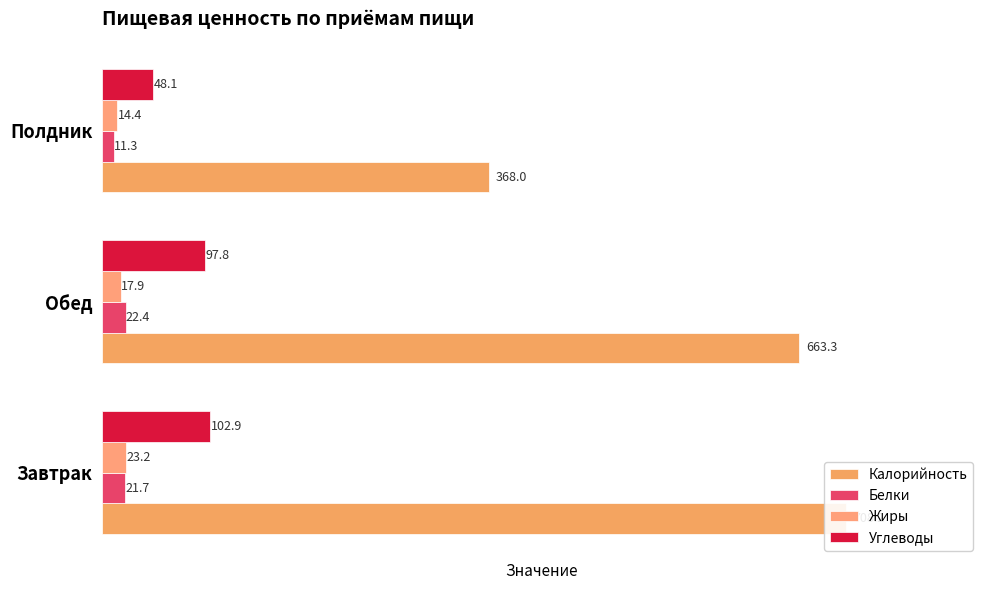

How many data points in Жиры are less than 17?

1